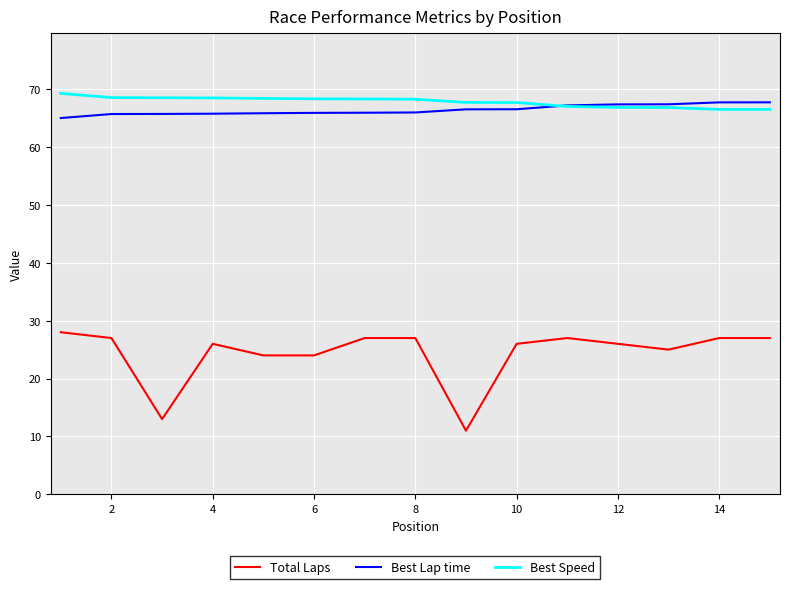

True or false: Total Laps and Best Lap time cross at least once.

False